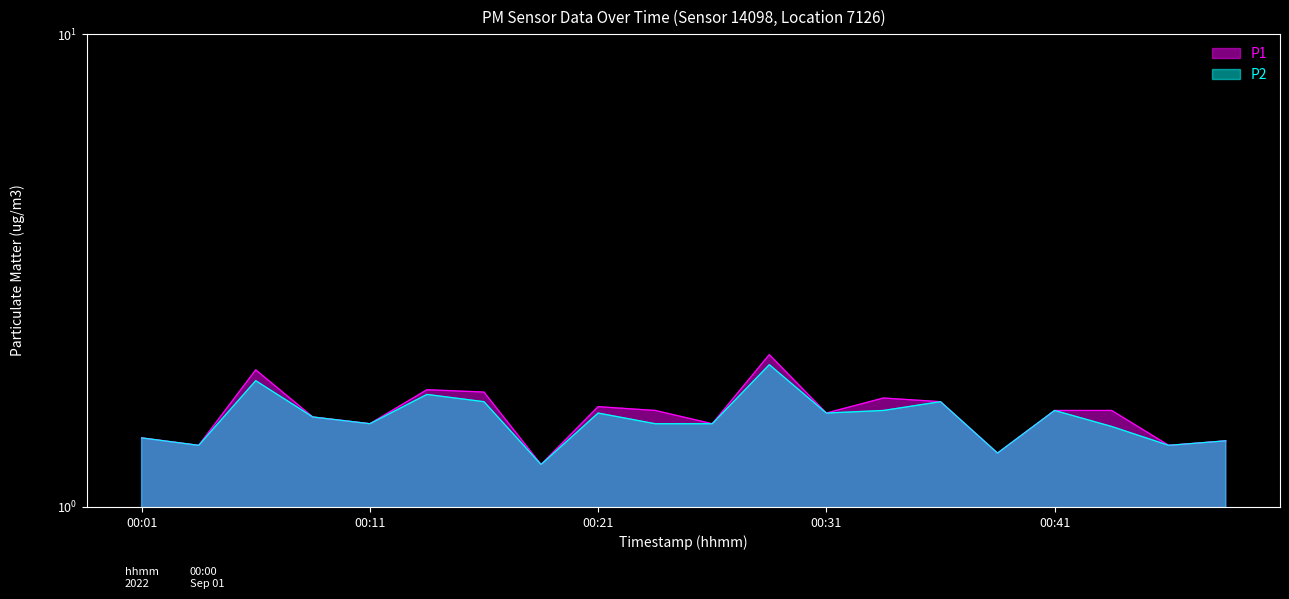

Which category has the lowest value across all series?

00:19